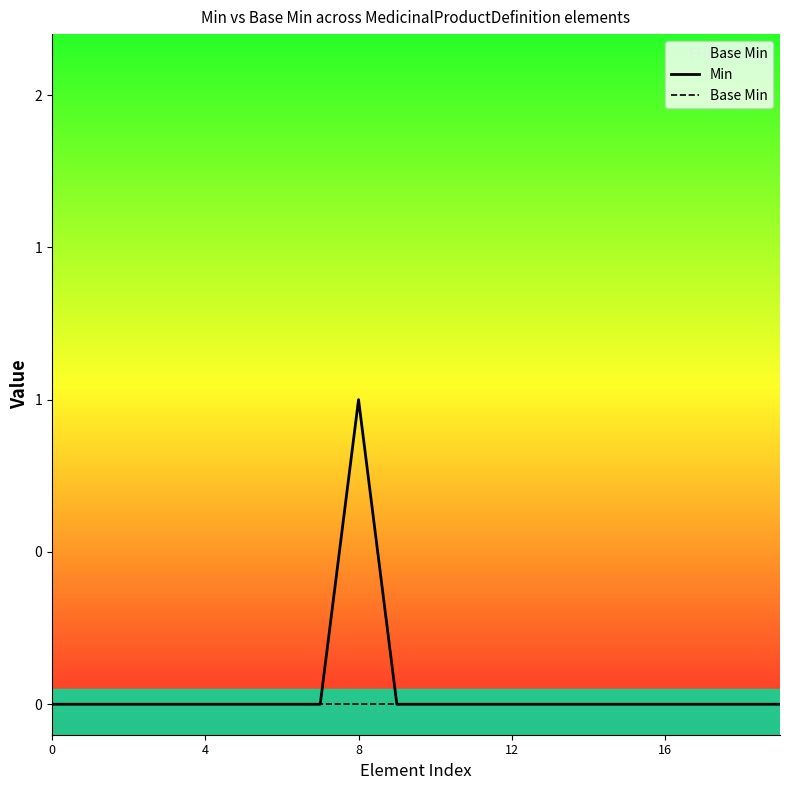

Which series has the widest spread of values?

Min